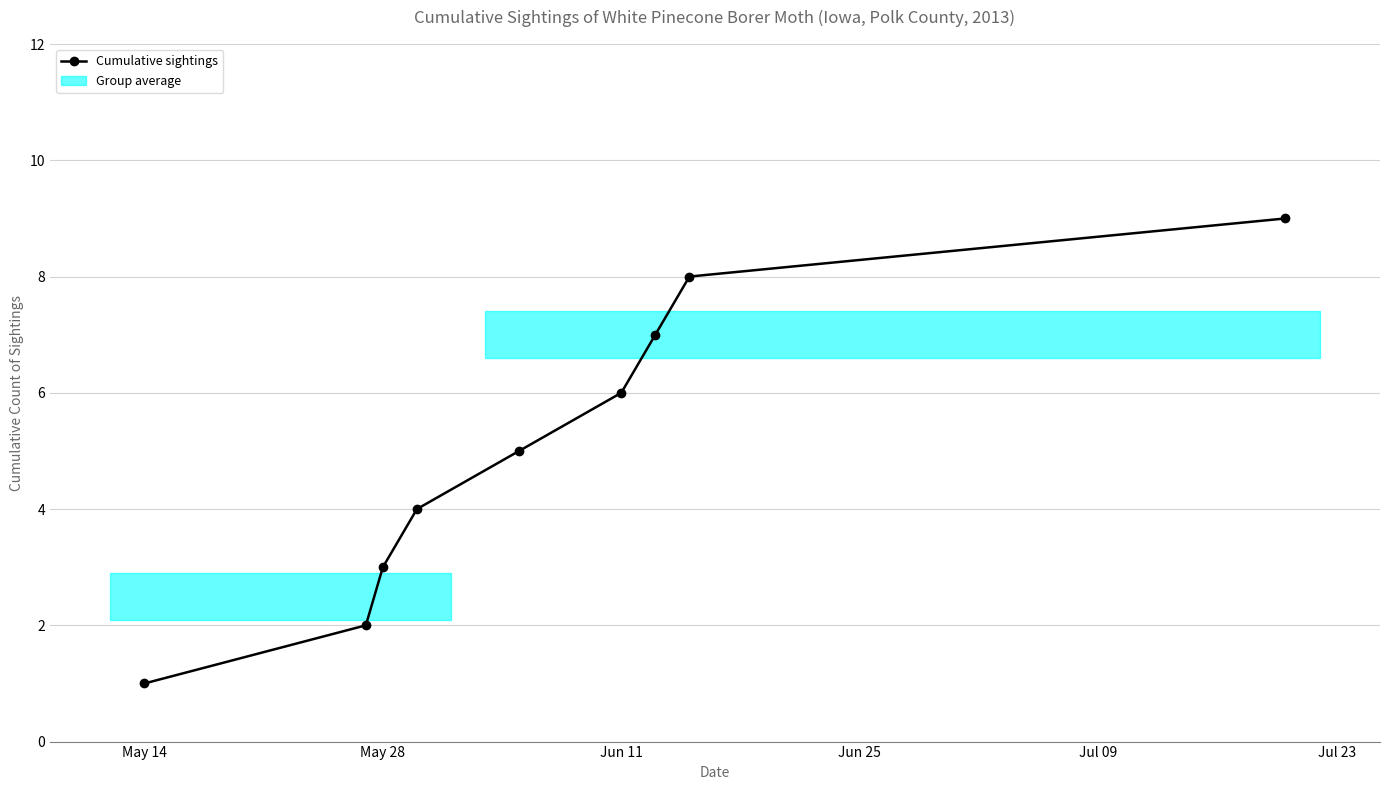

How many data points are less than 5?

4